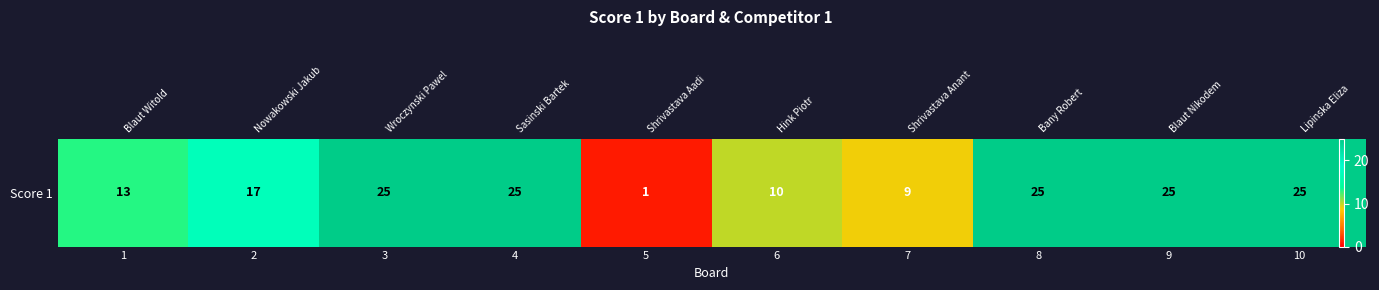

Reading right to left, list all the values displayed in this chart.

10=25	9=25	8=25	7=9	6=10	5=1	4=25	3=25	2=17	1=13